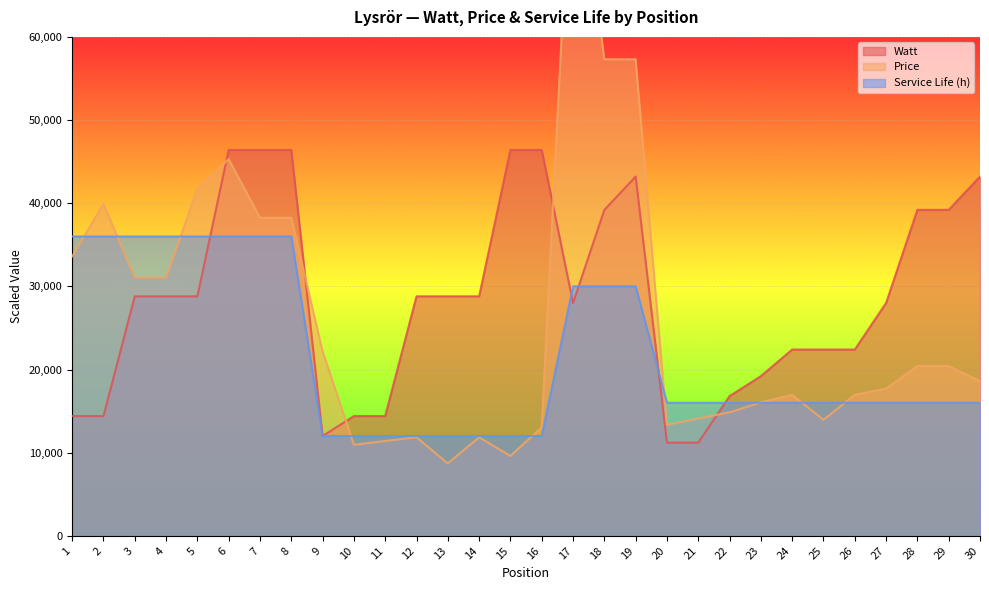

At which category is the sum across all series the highest?

17